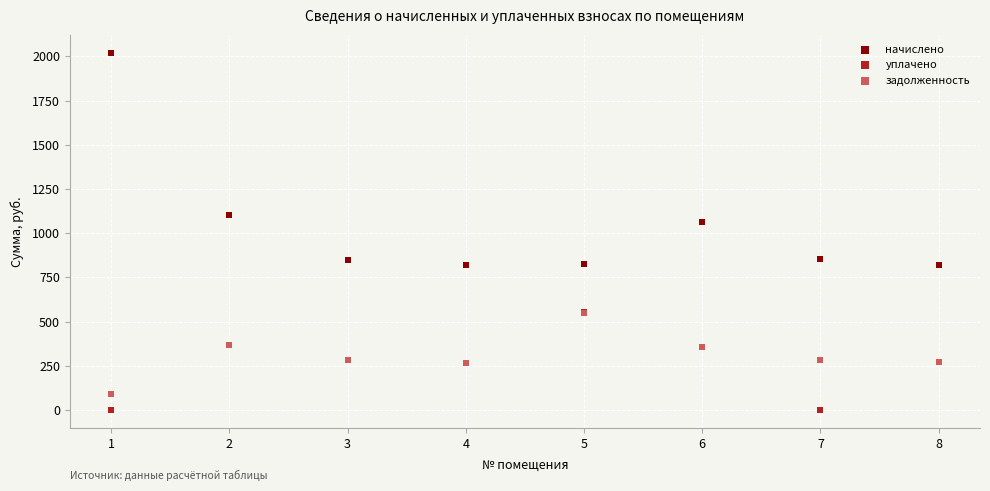

In the начислено series, what Y value is closest to 1421?

1103.9